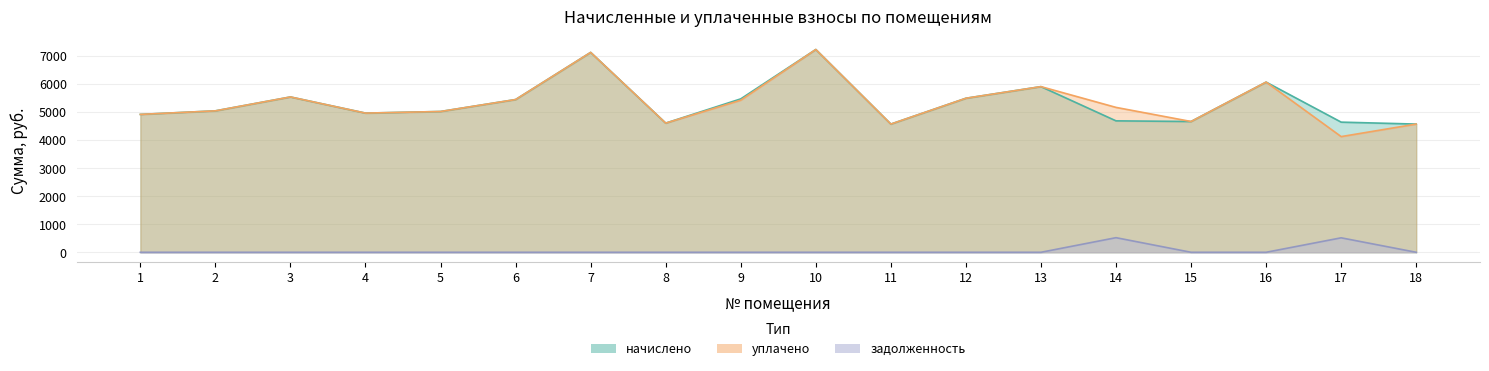

Reading left to right, what are all the values shown in this chart?

начислено: 4919.0	5045.8	5541.2	4965.1	5022.7	5448.9	7130.9	4608.0	5472.7	7234.6	4573.4	5495.0	5909.8	4688.6	4665.6	6071.0	4642.9	4573.5
уплачено: 4919.0	5045.8	5541.2	4965.1	5022.7	5448.9	7130.9	4608.0	5425.3	7234.6	4573.4	5495.0	5909.8	5168.9	4665.6	6071.0	4127.1	4573.5
задолженность: 0.0	0.0	0.0	0.0	0.0	0.0	0.0	0.0	0.0	0.0	0.0	0.0	0.0	521.0	0.0	0.0	515.9	0.0